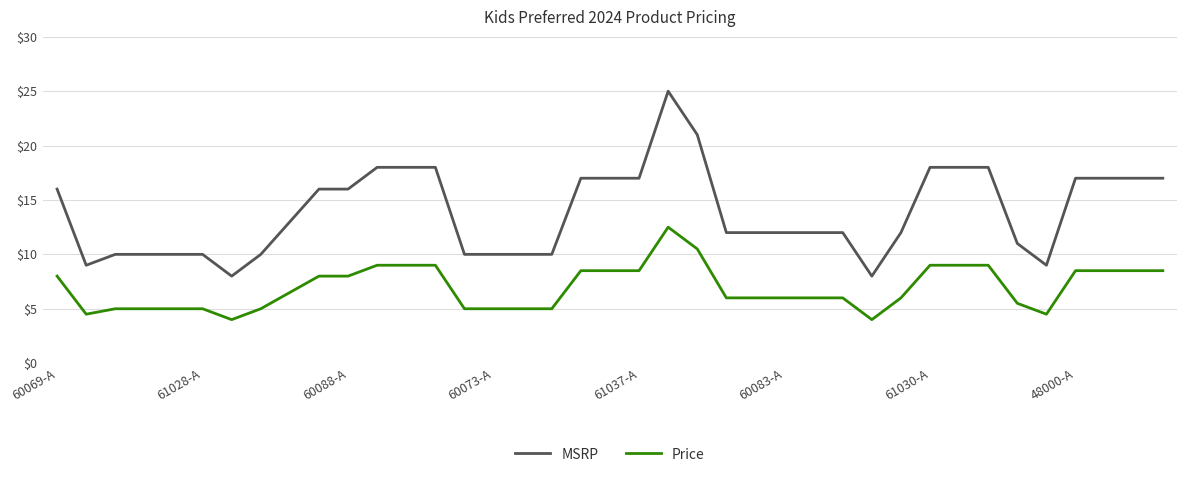

What is the maximum value for MSRP?

25.0